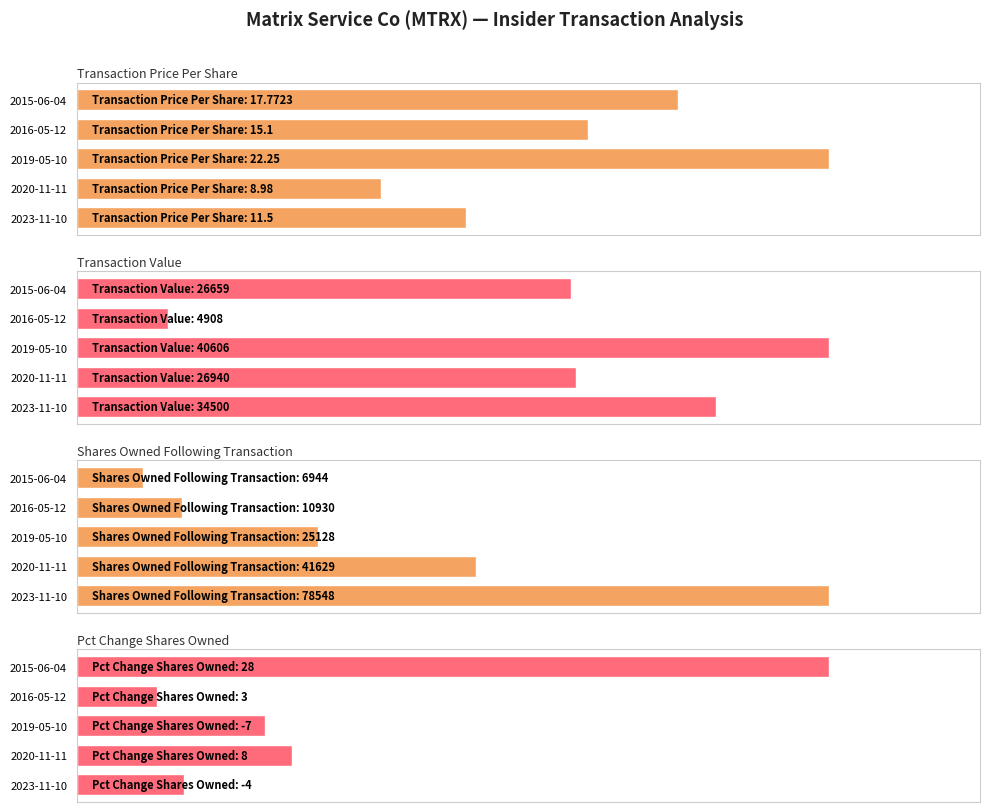

Are the bars grouped side by side (vs. stacked)?

Yes